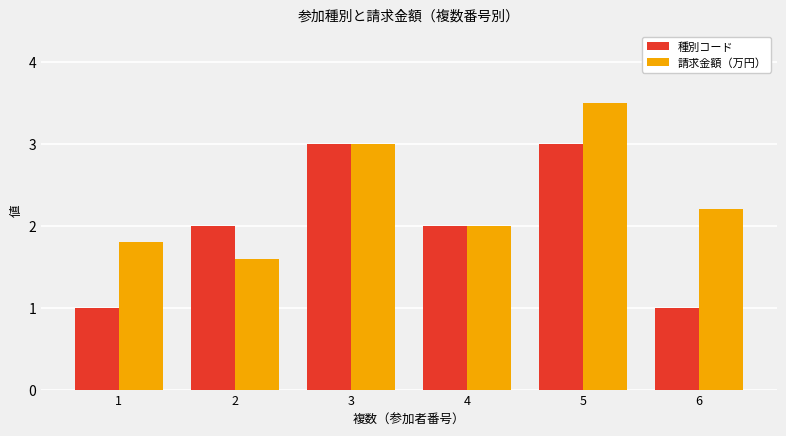

How many distinct data groups are displayed?

2